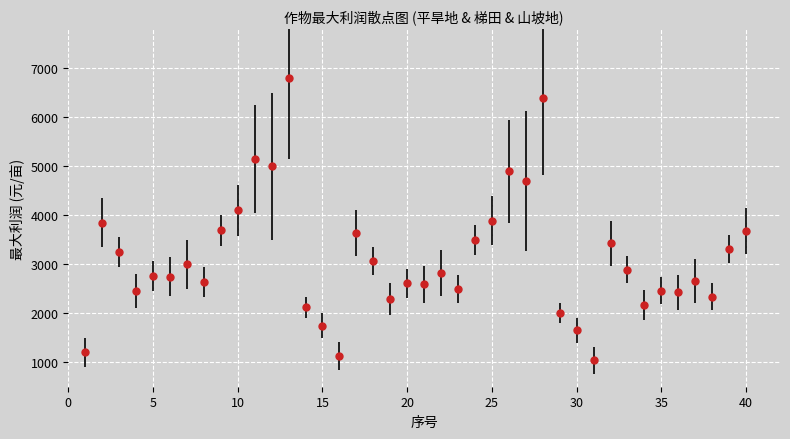

What is the difference between the maximum and second lowest values?

5680.0